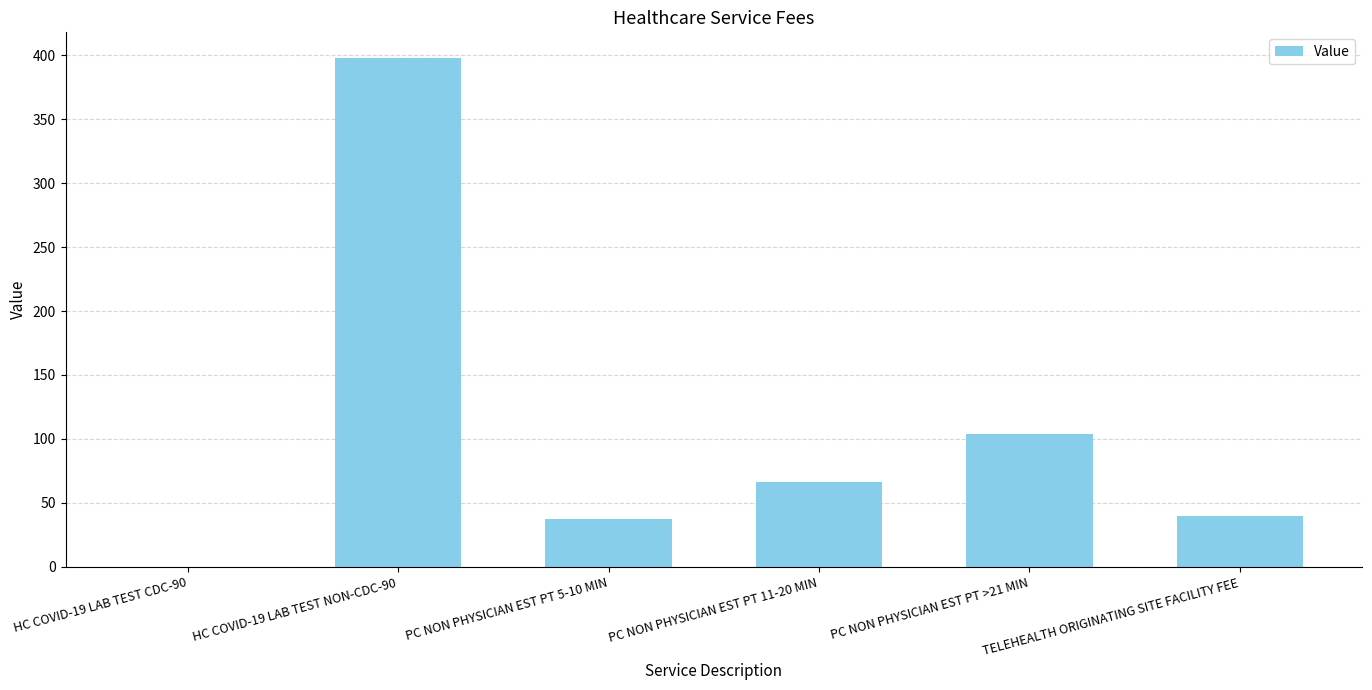

Count the number of data series in this chart.

1